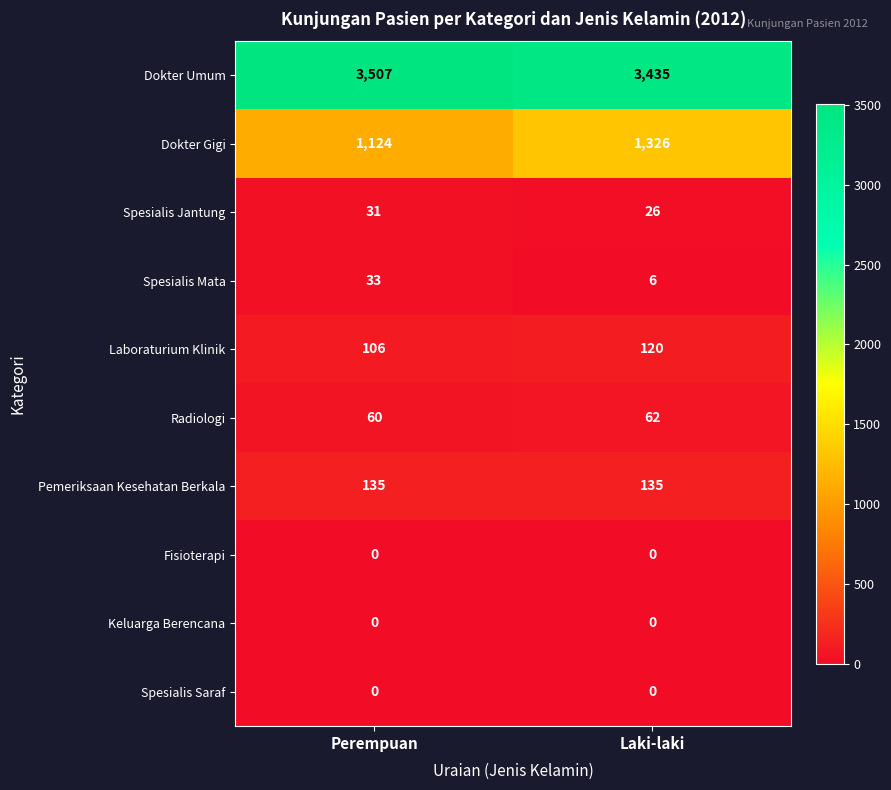

Which series has the largest range (max minus min)?

Dokter Gigi